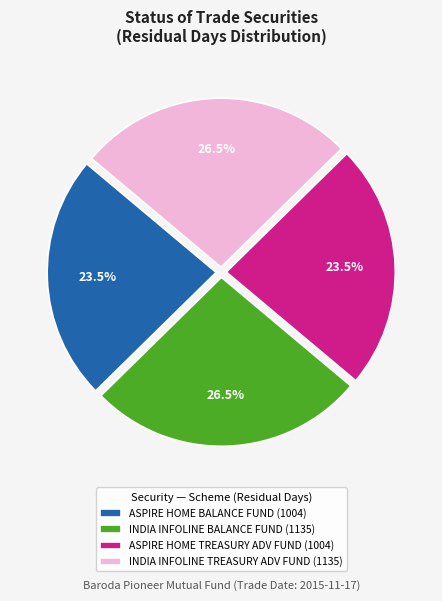

Is there any slice that represents more than half of the pie?

No